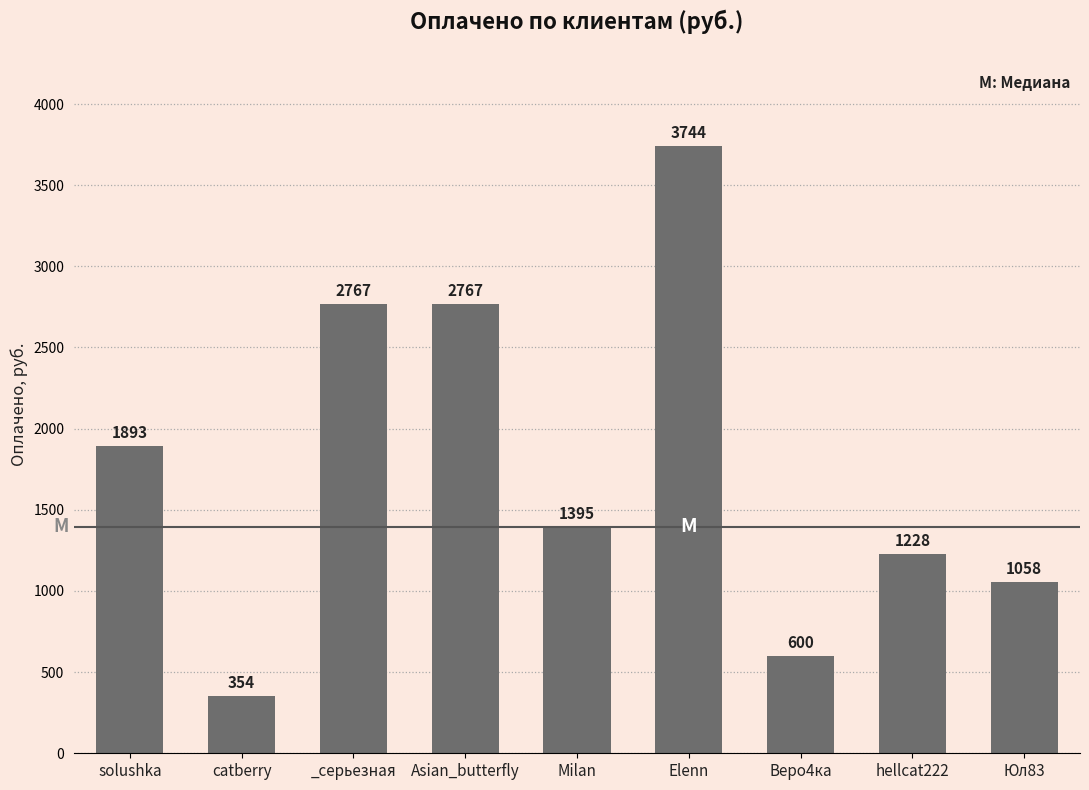

True or false: the data shows 4979 at Asian_butterfly.

False